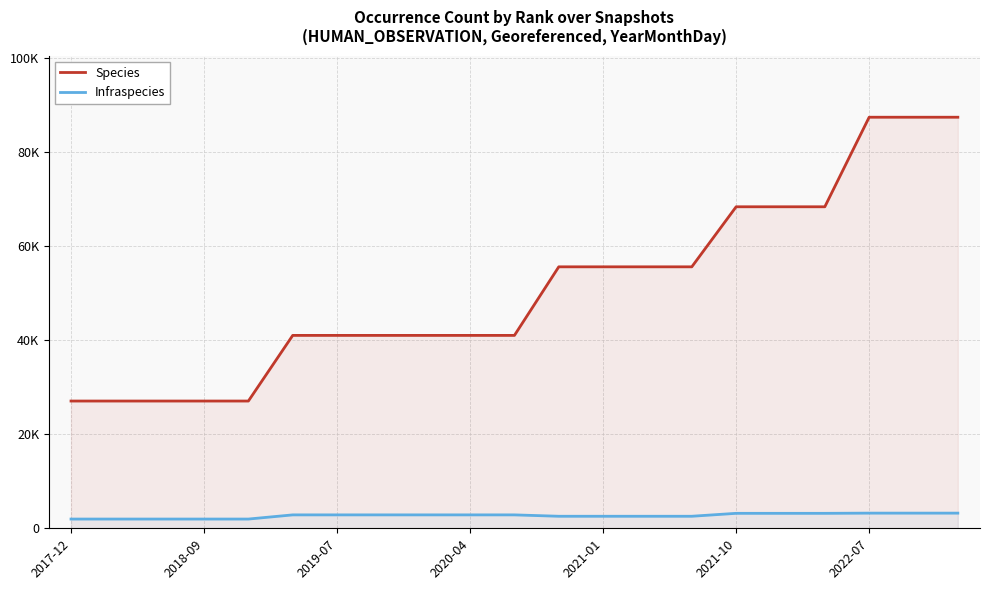

What is the value of the Species point at the 14th from the left?

55550